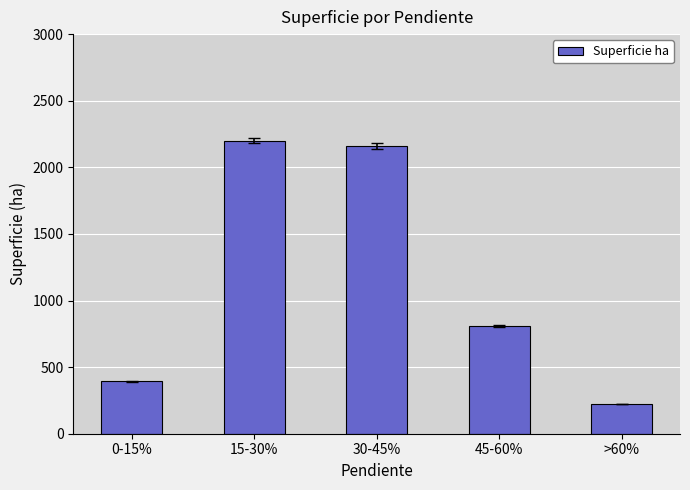

At which label is the value closest to 1211?

45-60%